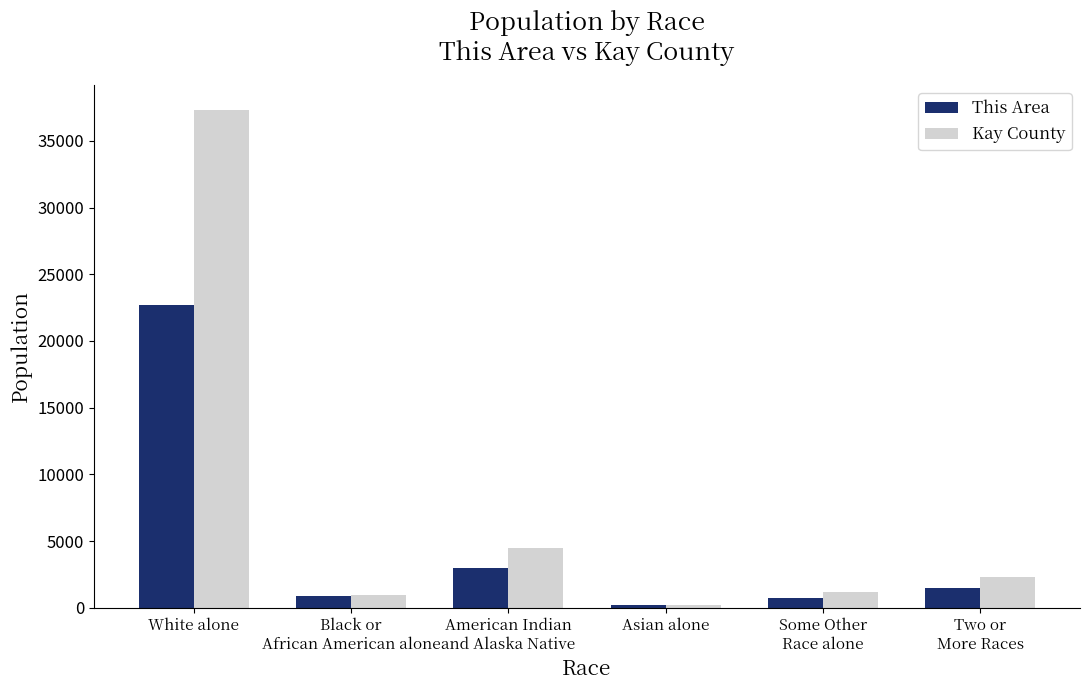

Does the chart contain stacked bars?

No